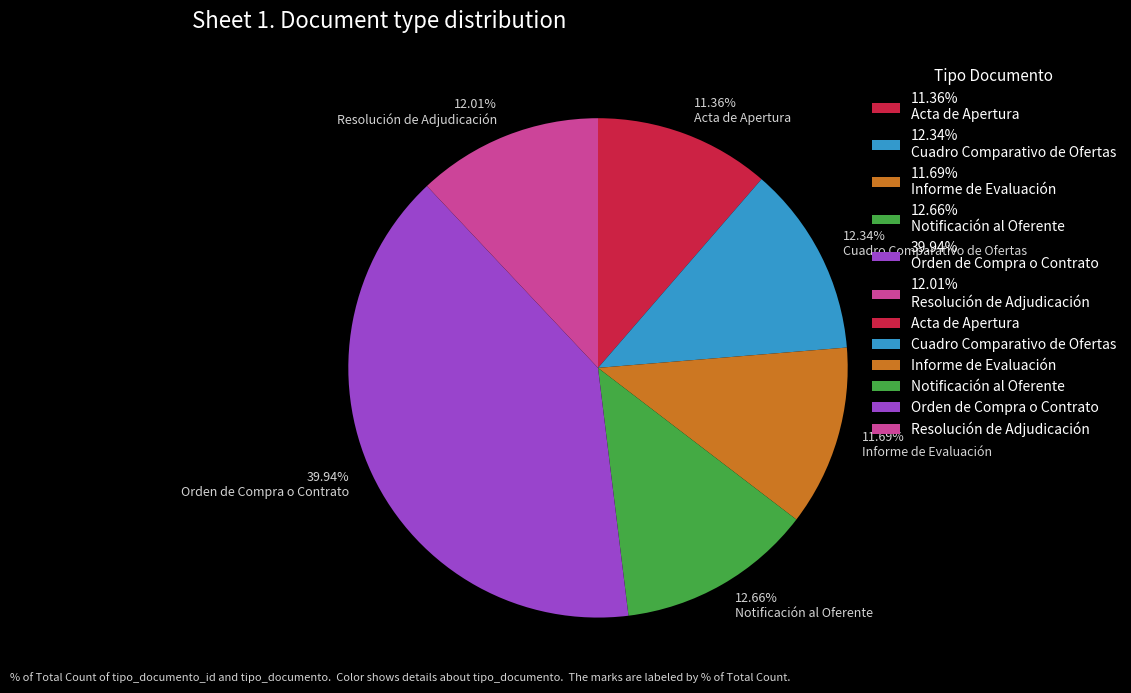

Which category has the biggest portion of the pie?

39.94% Orden de Compra o Contrato